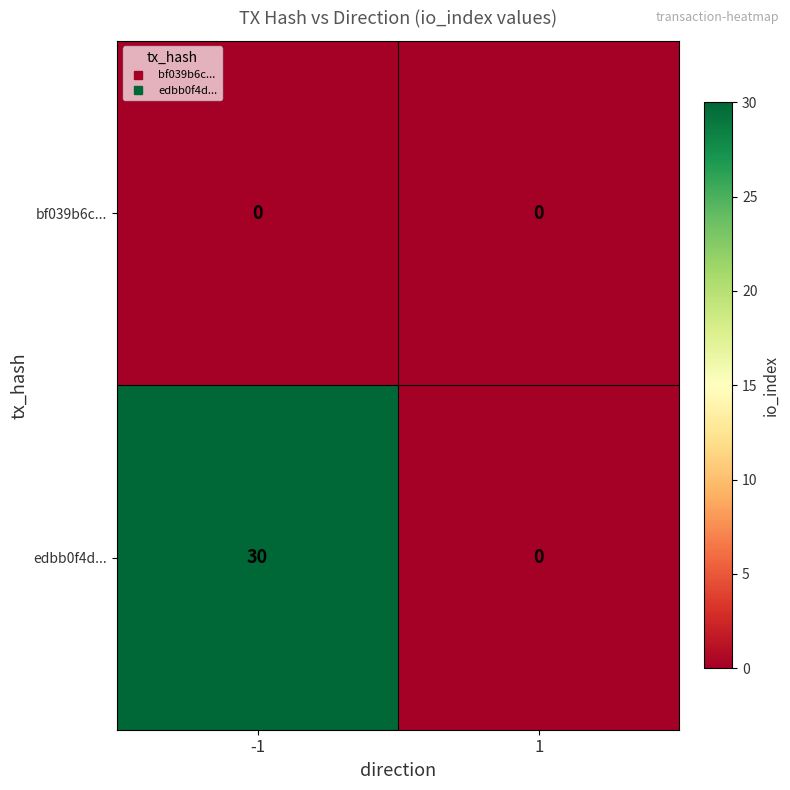

What is the difference between the edbb0f4d... values at -1 and 1?

30